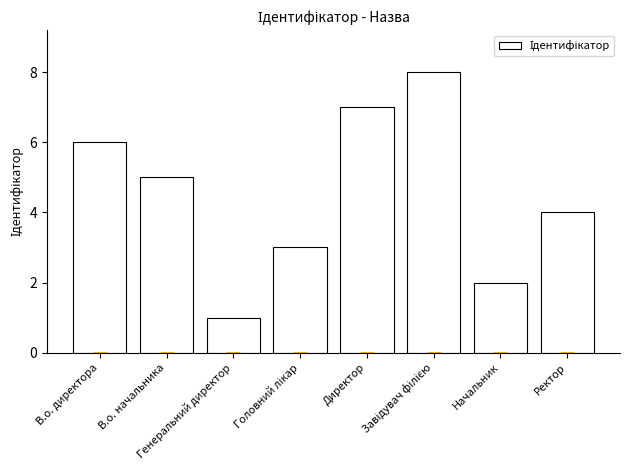

The value at Генеральний директор is 2. True or false?

False